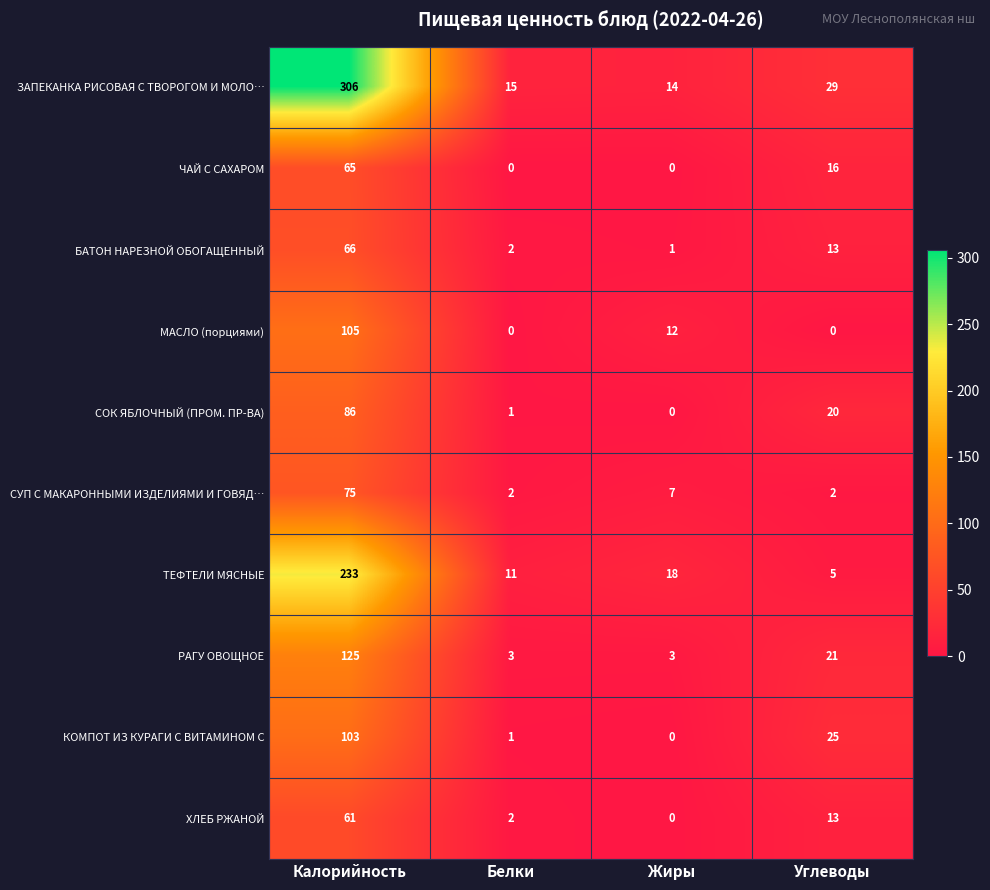

The value of ХЛЕБ РЖАНОЙ at Белки is 4. True or false?

False